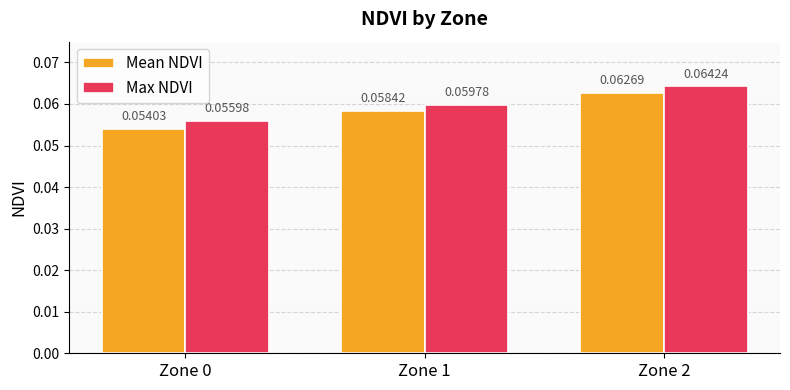

At which category is the sum across all series the highest?

Zone 2